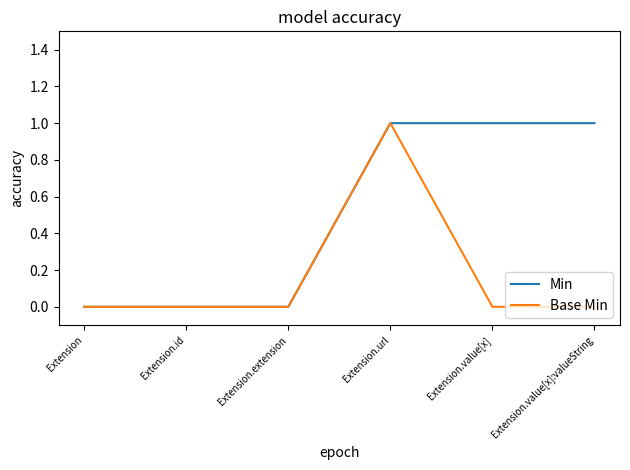

Rank the series by their average value, from highest to lowest.

Min, Base Min